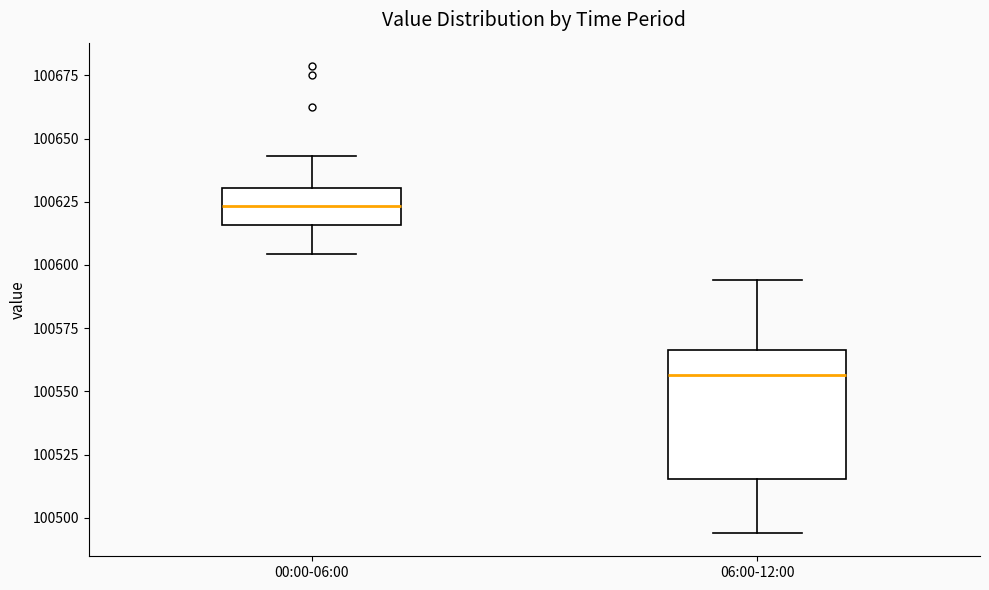

Reading left to right, transcribe this box plot: for each box, give where its median line is, the range the box spans, and where its two whiskers end, as read against the y-axis. The values are not printed on the chart, so give them approximately, as read against the axis.

00:00-06:00: median 100625, box 100615 to 100630, whiskers 100605 to 100645
06:00-12:00: median 100555, box 100515 to 100565, whiskers 100495 to 100595